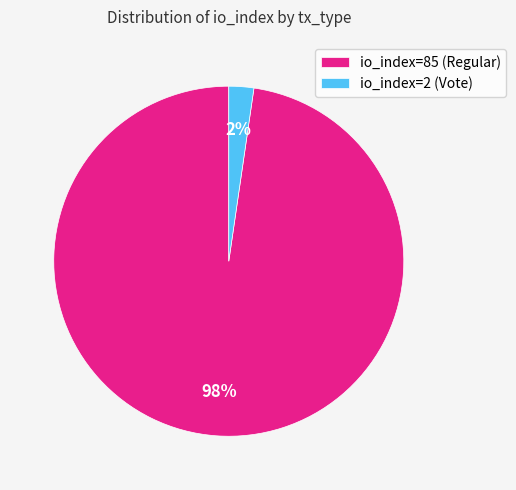

Which category has the biggest portion of the pie?

io_index=85 (Regular)